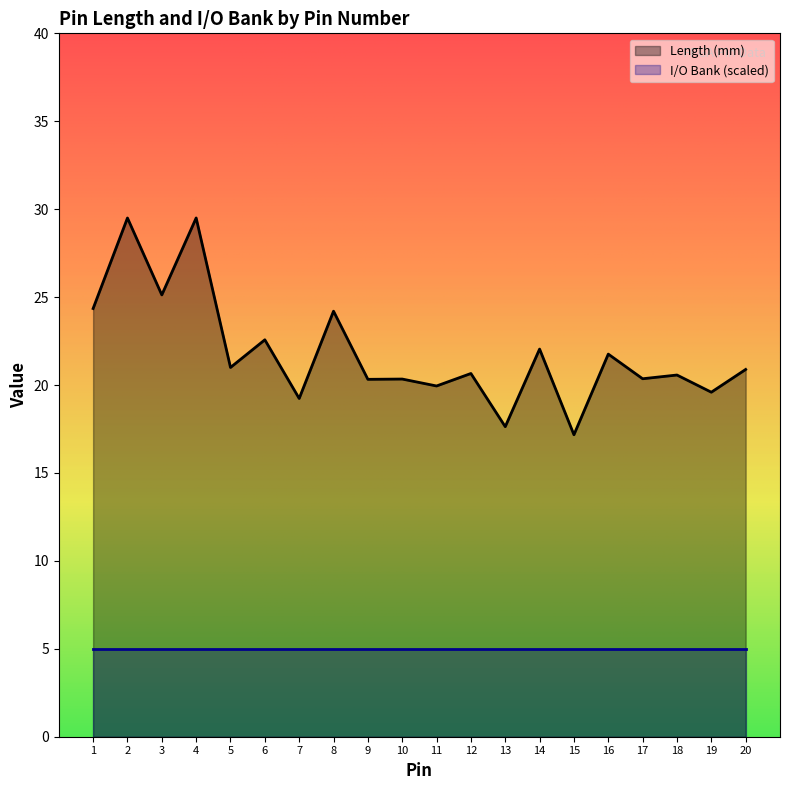

What is the difference between the maximum and minimum values?

12.3